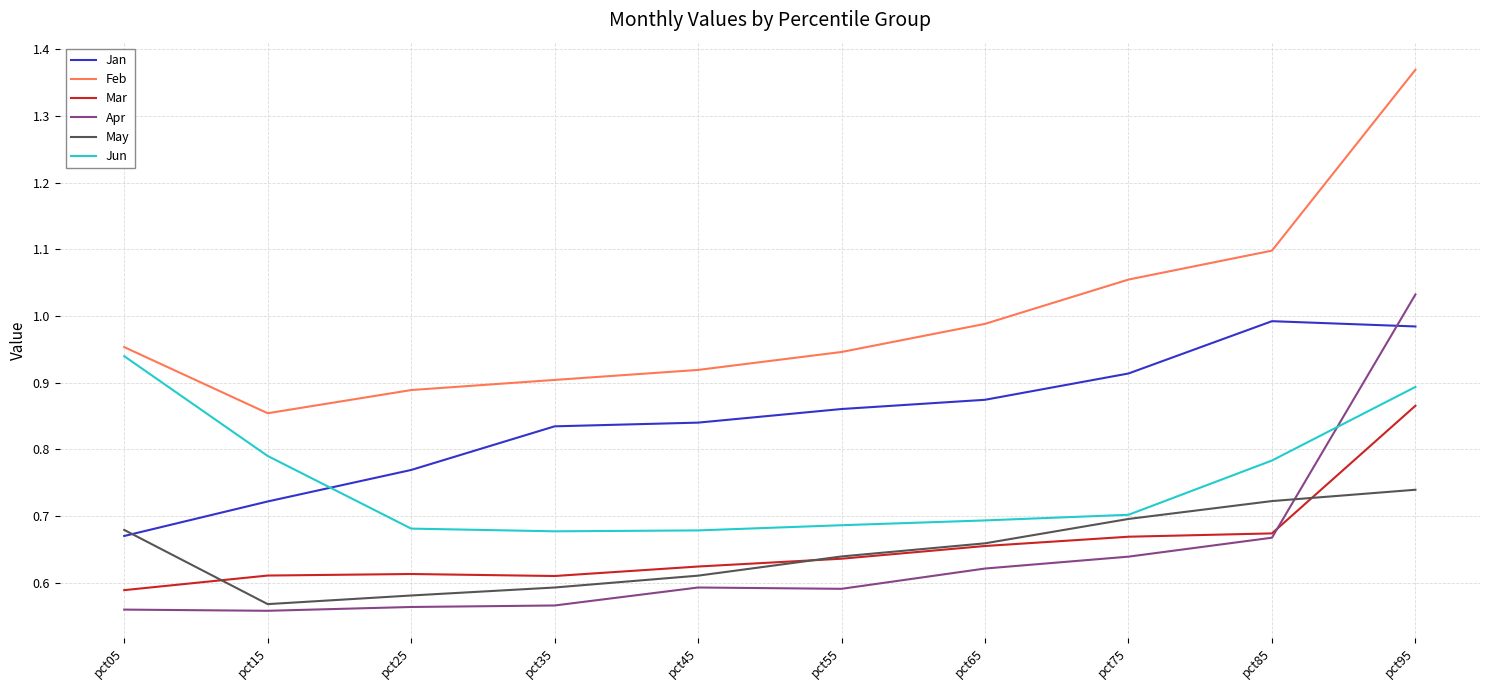

How many distinct data groups are displayed?

6